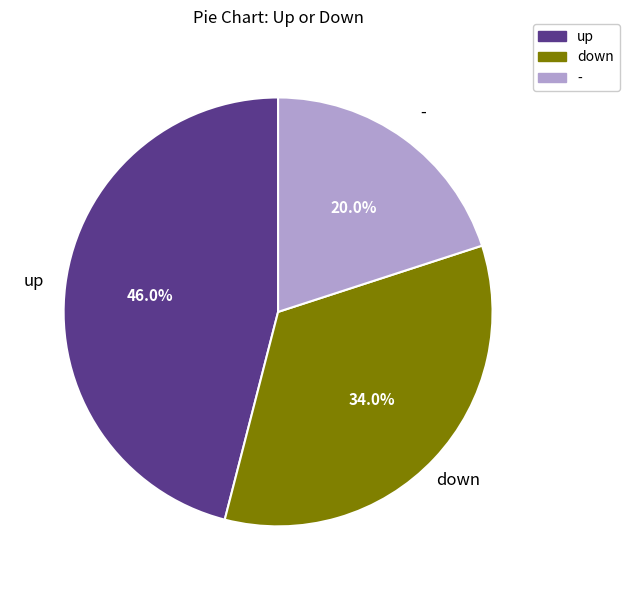

Which category has the smallest portion of the pie?

-